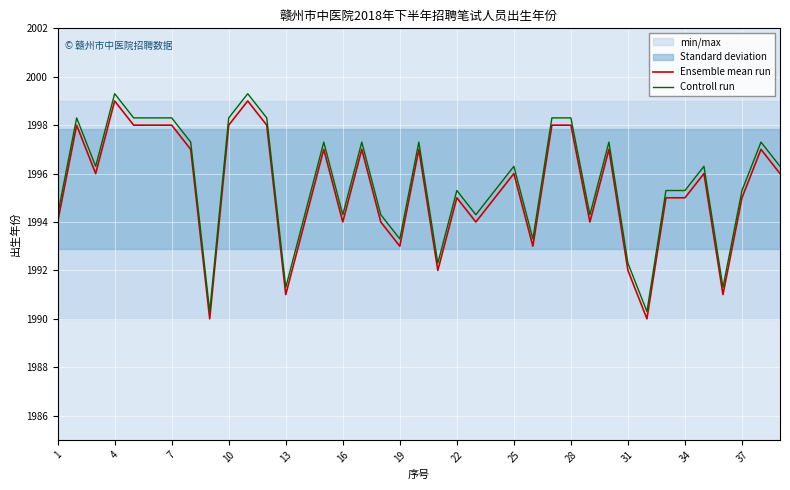

True or false: Controll run and Ensemble mean run cross at least once.

False